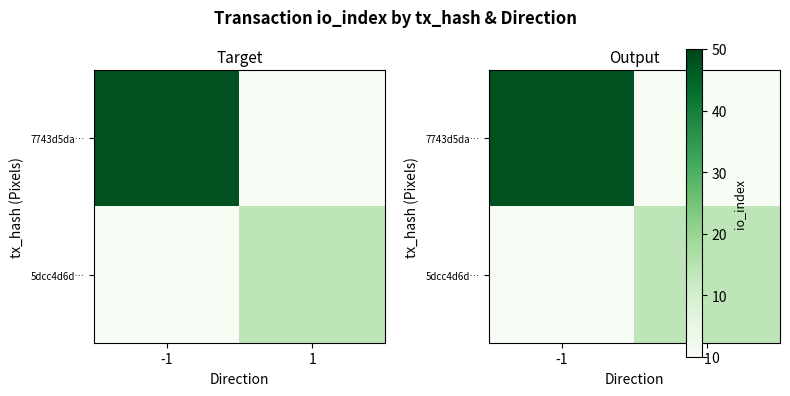

Is it true that 7743d5da… equals 0 at 1?

True